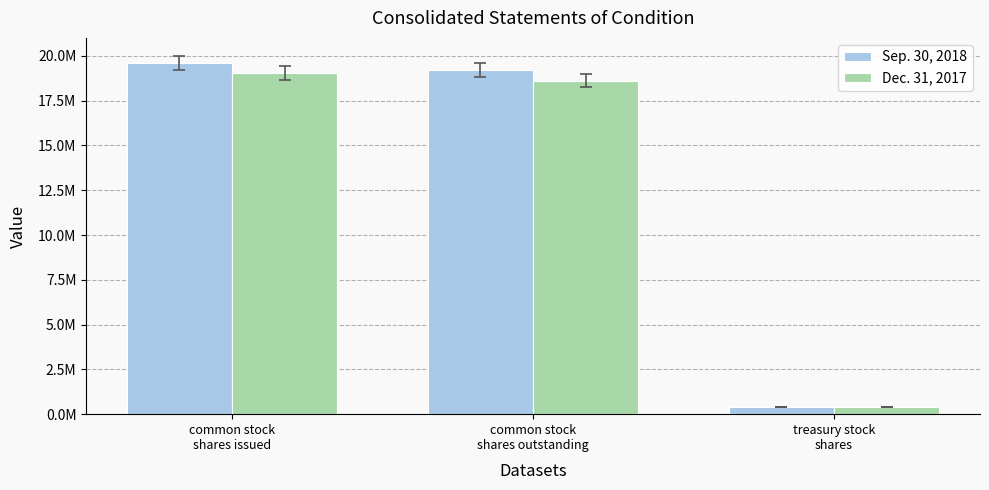

What is the value of the Sep. 30, 2018 bar at the 2nd from the left?

19203727